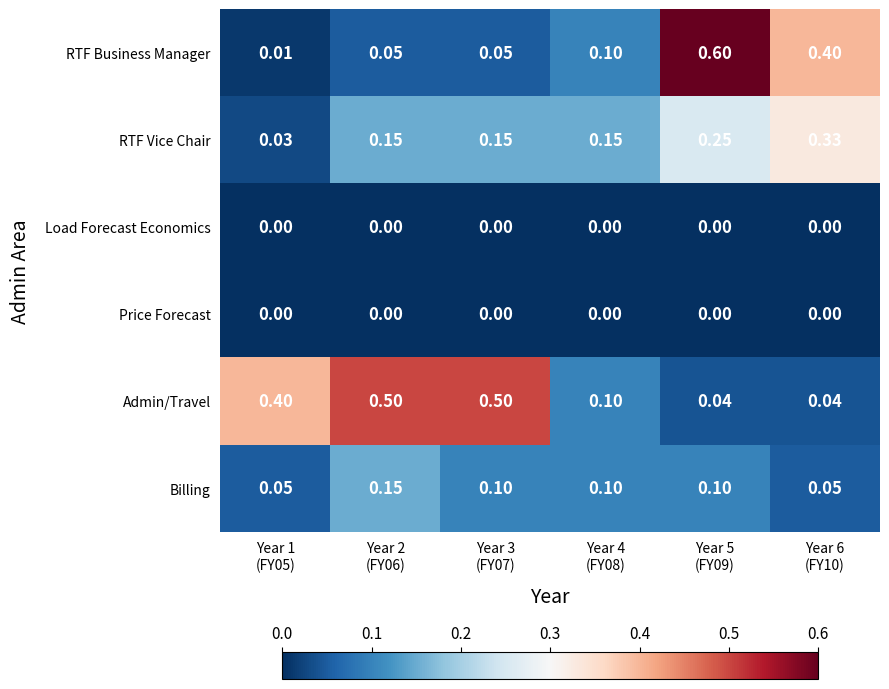

Which series has the largest range (max minus min)?

RTF Business Manager